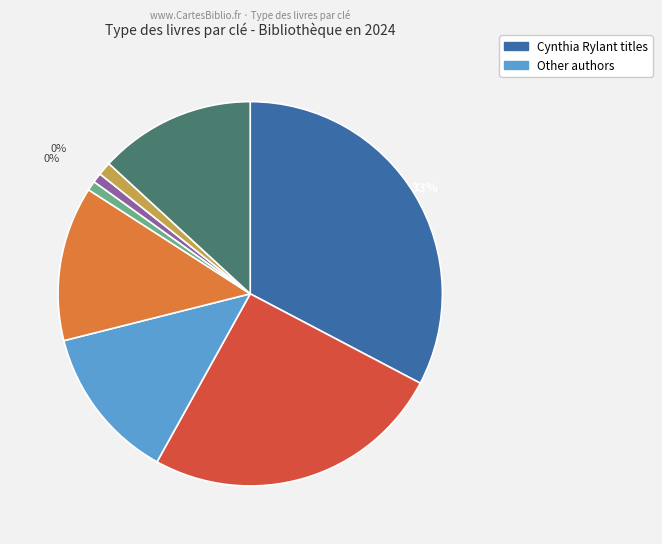

Is it true that Henry and Mudge and a Very Merry Christmas is 11% of the pie?

False